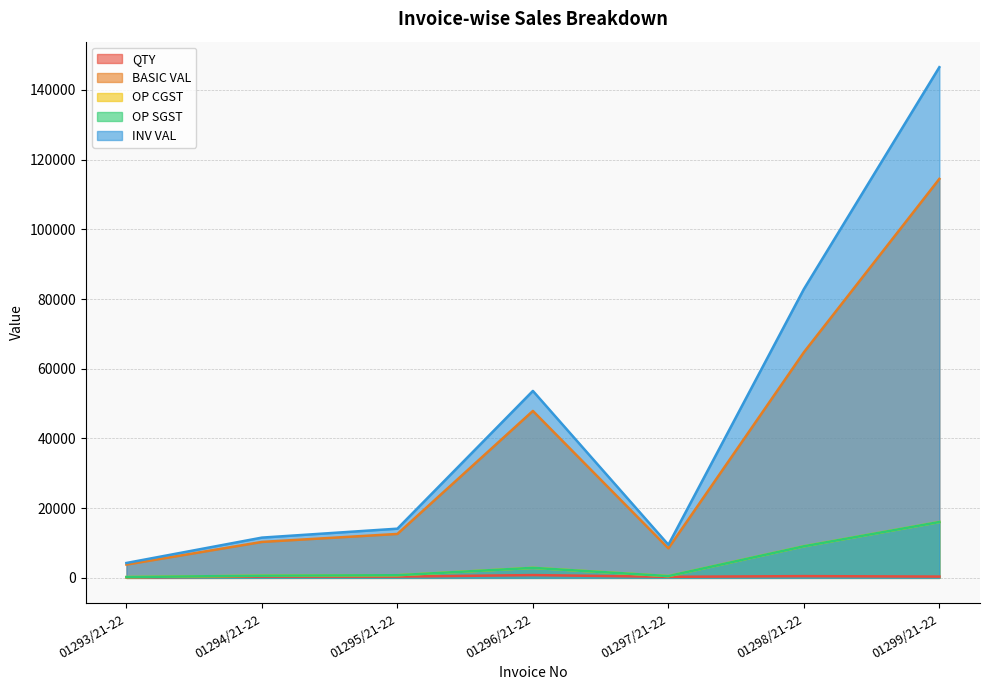

At which category does BASIC VAL reach its first local peak?

01296/21-22